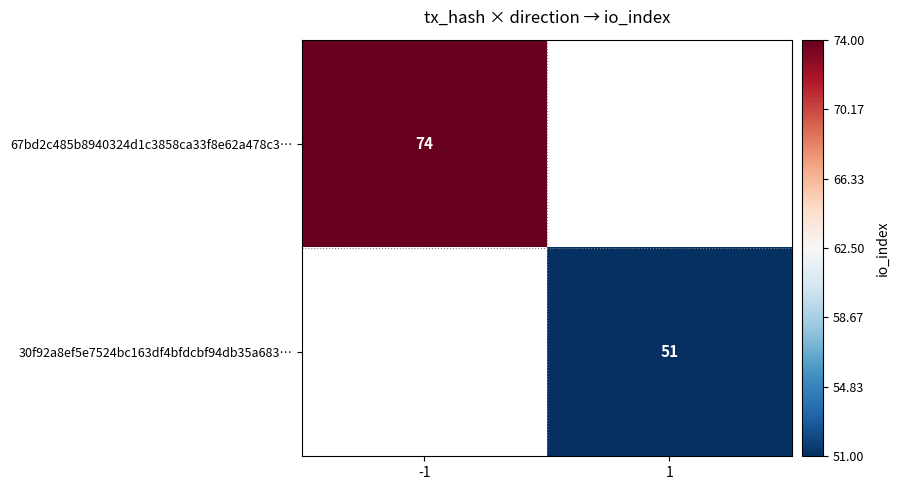

Which has a higher value, 1 or -1?

-1